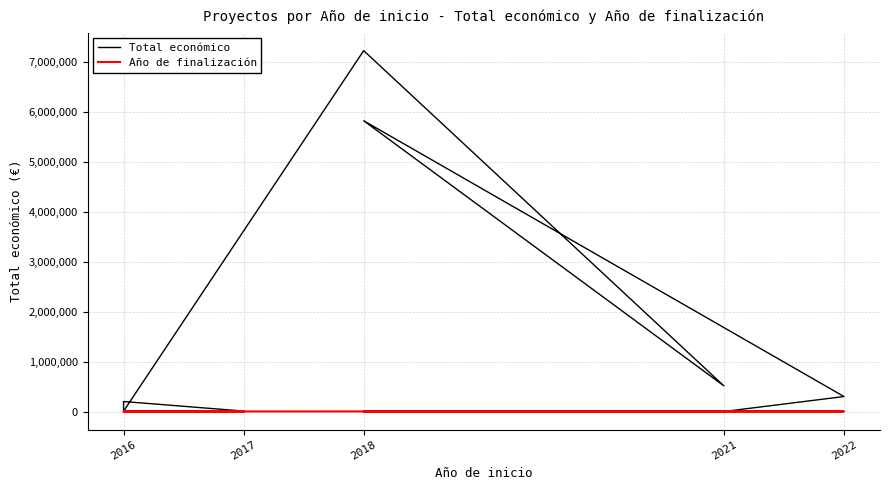

What is the spread (max minus min) of values at 2016?

6000